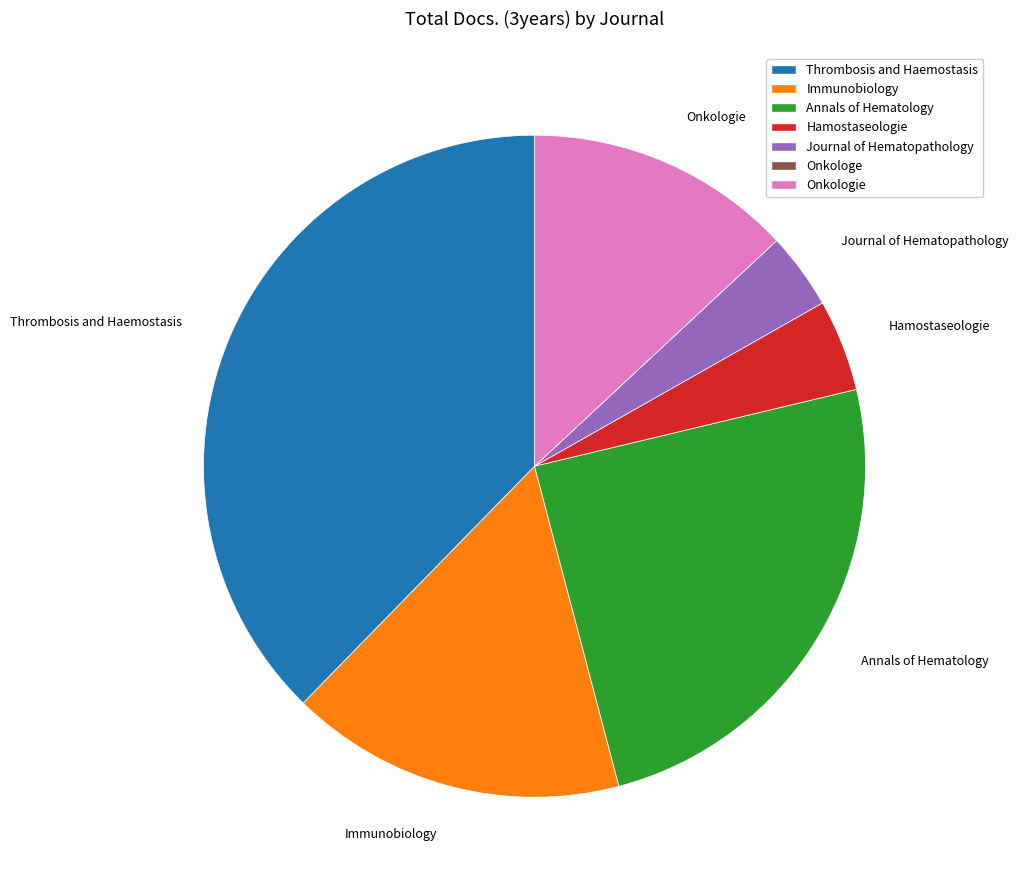

Combined, do Journal of Hematopathology and Immunobiology account for over 50%?

No